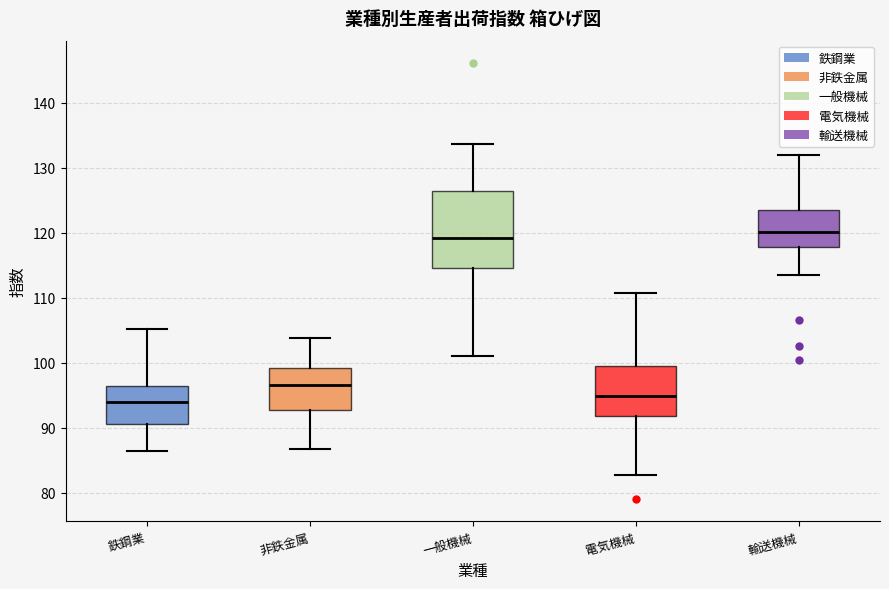

Where is the lower edge of the box for 鉄鋼業 on the y-axis? The values are not printed on the chart, so give them approximately, as read against the axis.

91